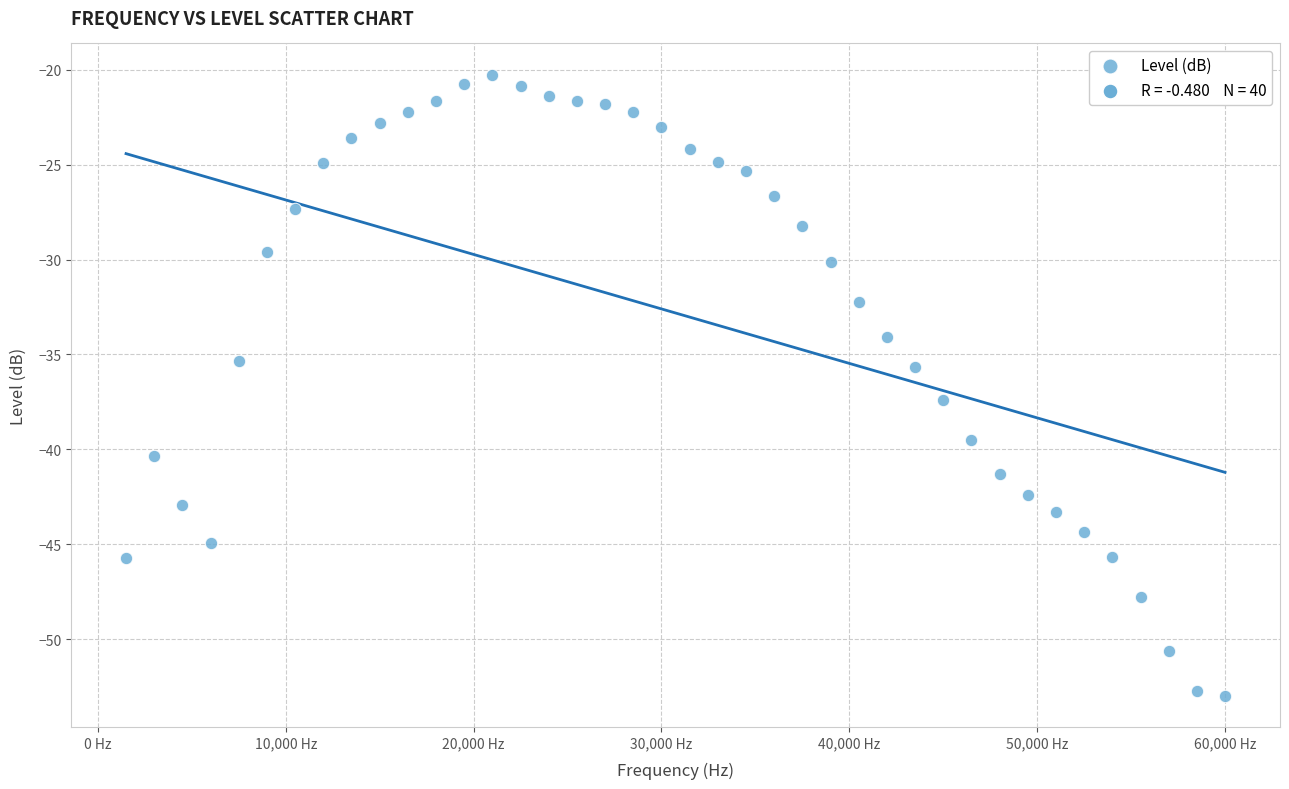

What is the range of Y values (max minus min)?

32.8